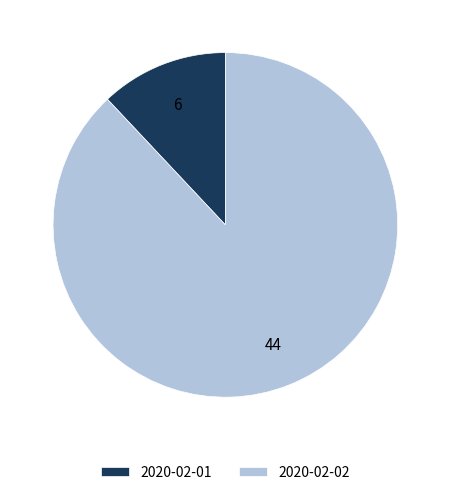

Is the sum of 2020-02-01 and 2020-02-02 greater than half?

Yes